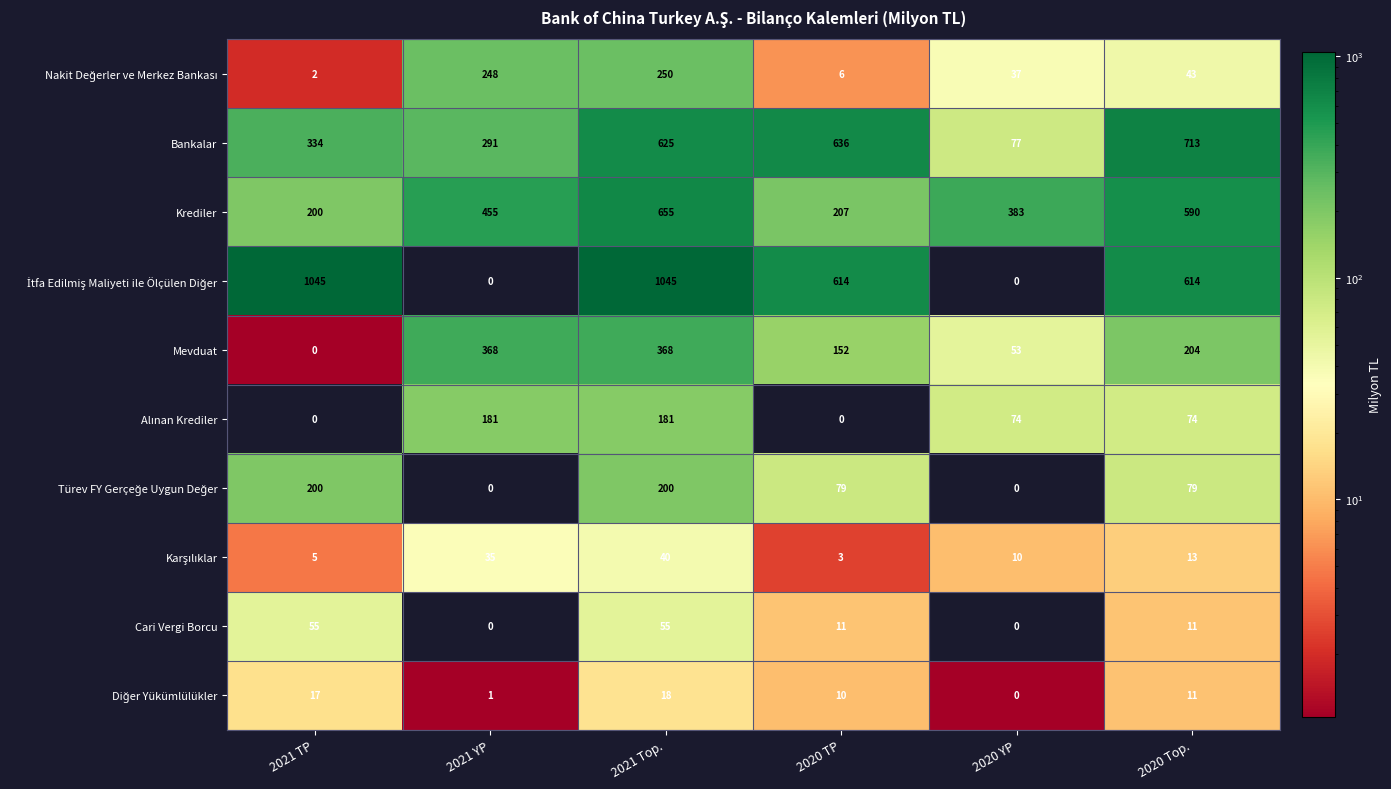

True or false: Cari Vergi Borcu has a value of -32 at 2020 YP.

False